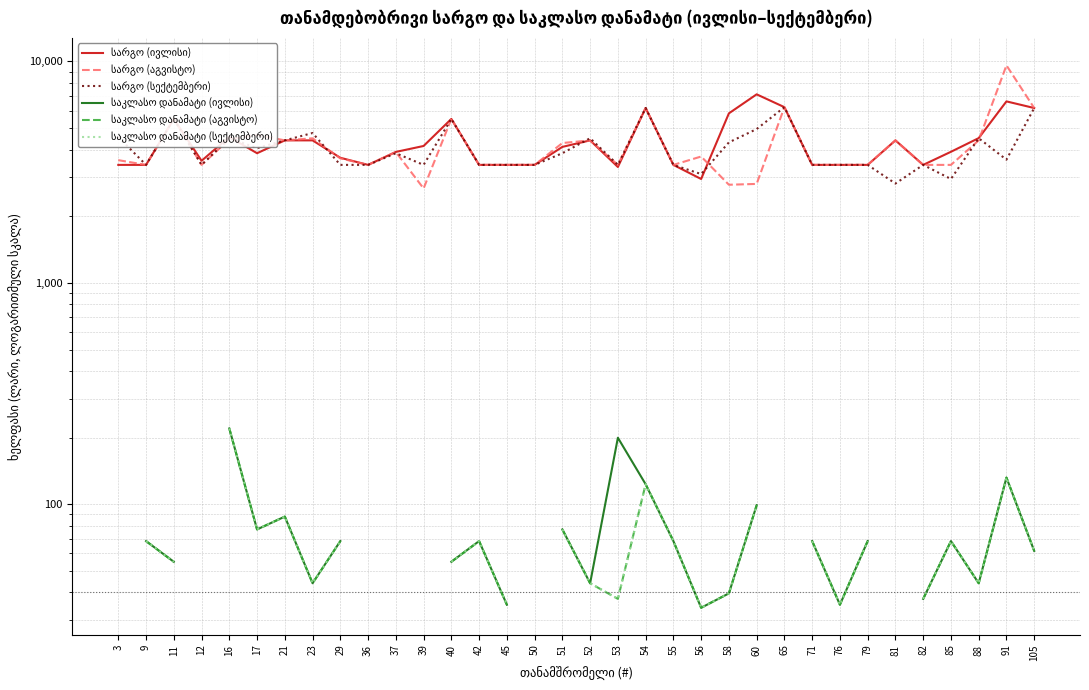

What are all the series names shown in the legend?

სარგო (ივლისი), სარგო (აგვისტო), სარგო (სექტემბერი), საკლასო დანამატი (ივლისი), საკლასო დანამატი (აგვისტო), საკლასო დანამატი (სექტემბერი)